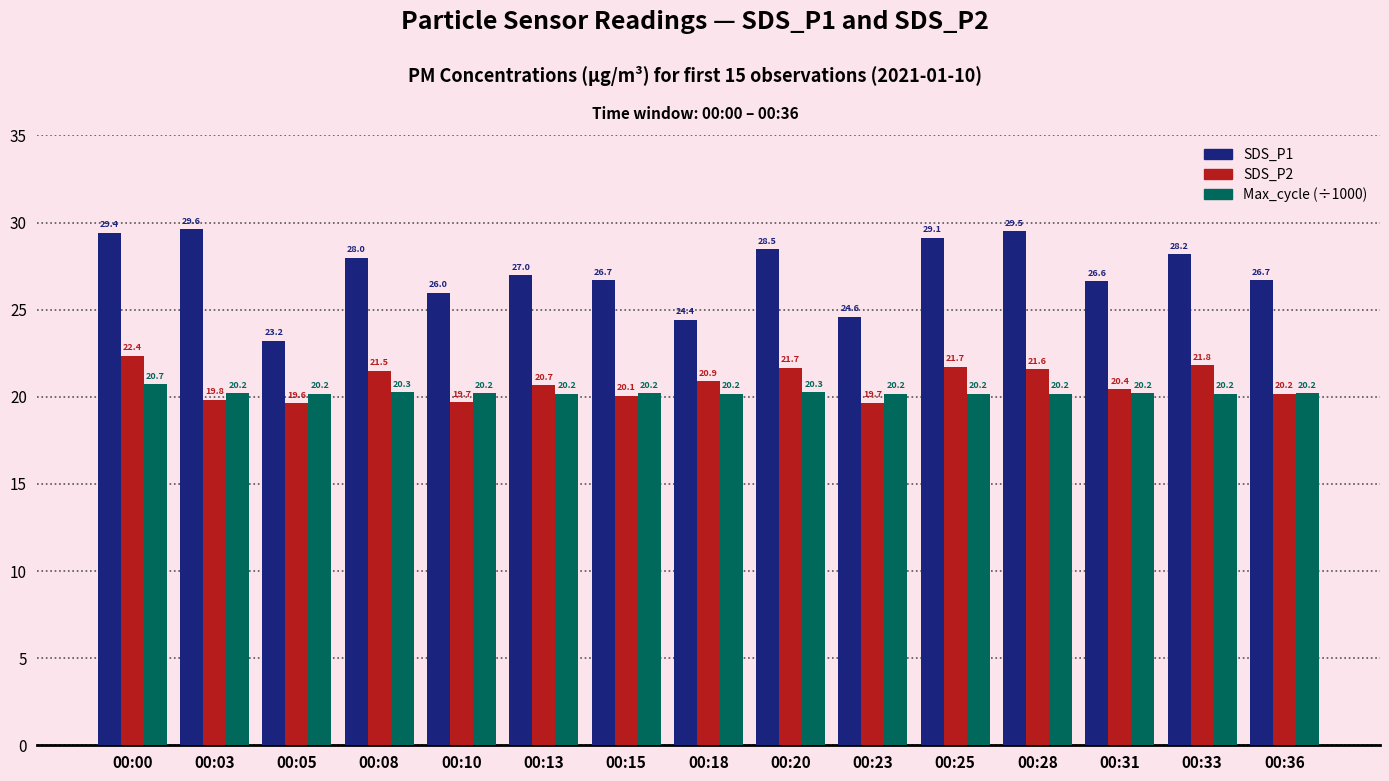

What is the value of the SDS_P1 bar at the 9th from the left?

28.5